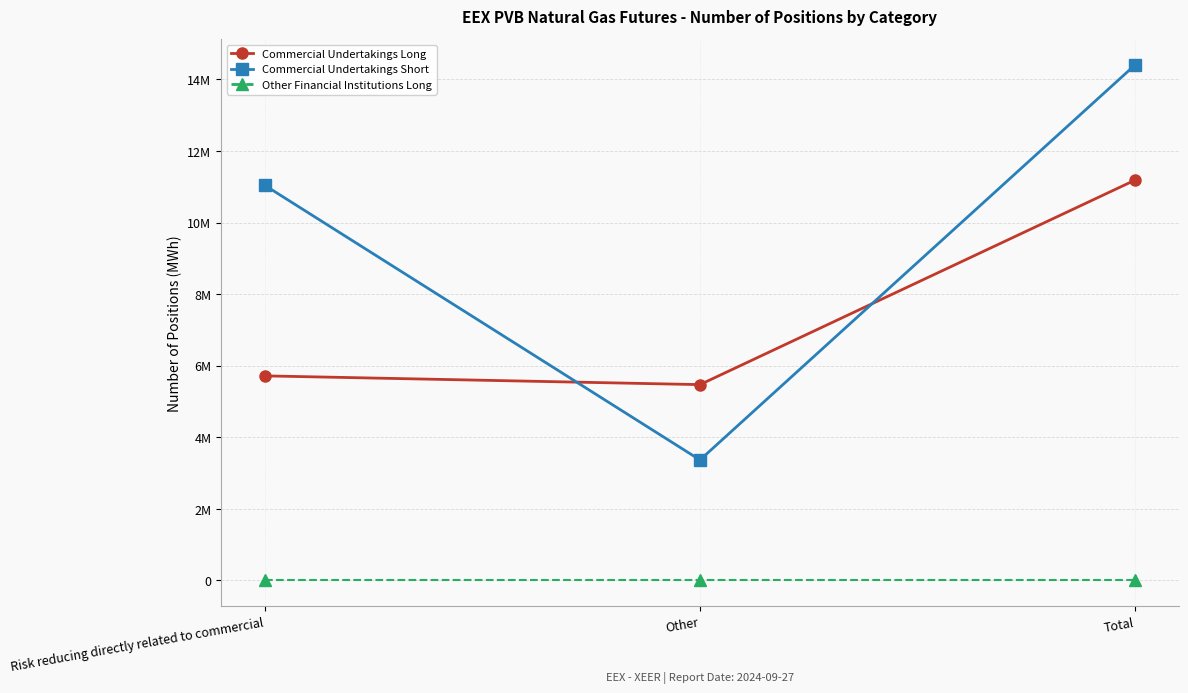

What are all the series names shown in the legend?

Commercial Undertakings Long, Commercial Undertakings Short, Other Financial Institutions Long